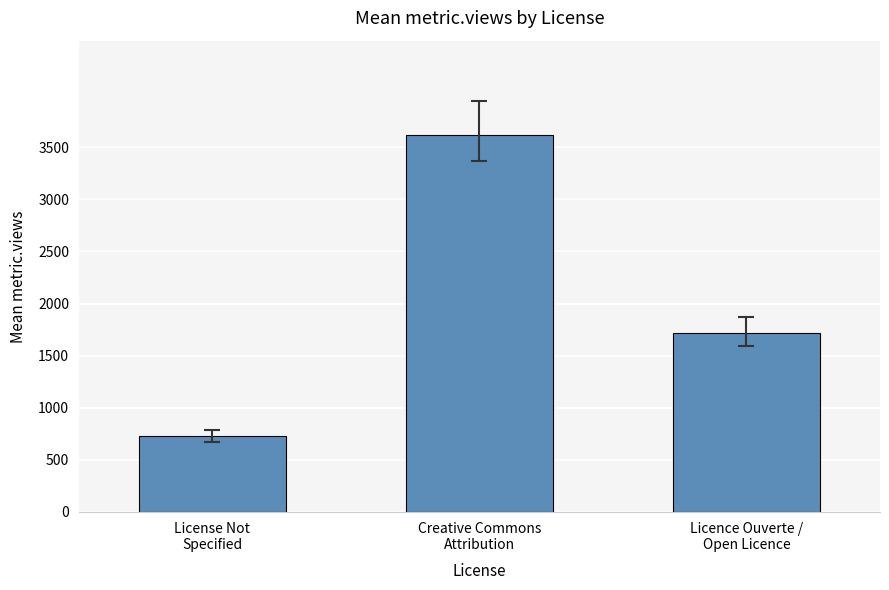

Which category has the lowest value across all series?

License Not
Specified